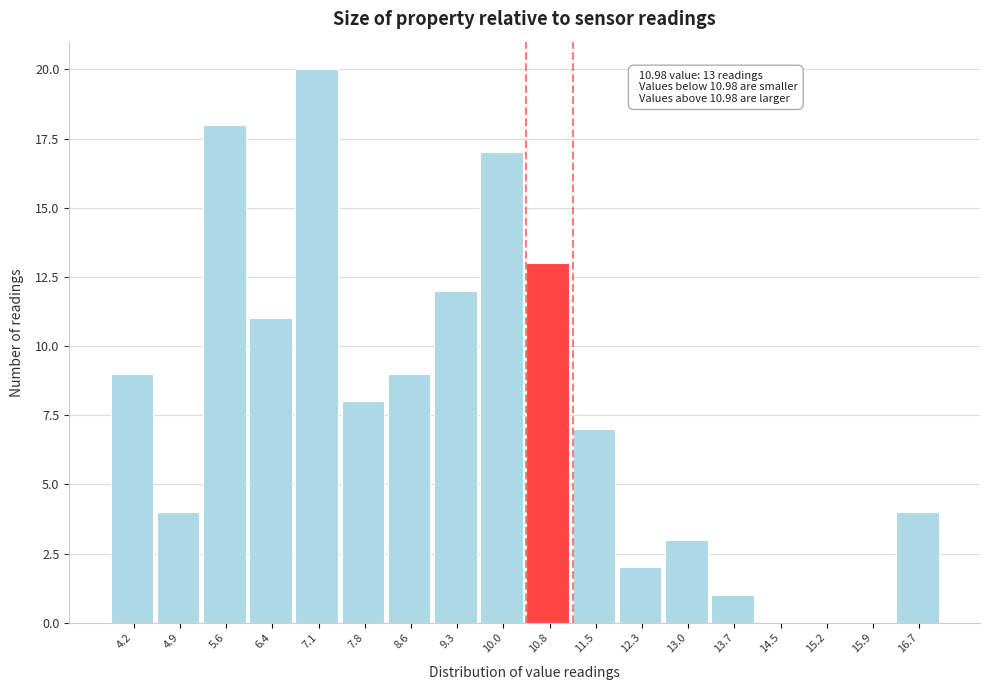

Reading left to right, what are all the values shown in this chart?

4.2=9	4.9=4	5.6=18	6.4=11	7.1=20	7.8=8	8.6=9	9.3=12	10.0=17	10.8=13	11.5=7	12.3=2	13.0=3	13.7=1	14.5=0	15.2=0	15.9=0	16.7=4